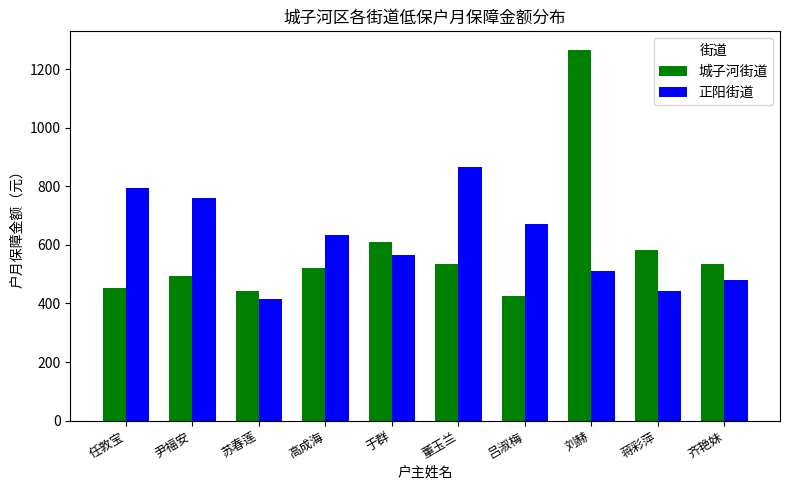

How many distinct data groups are displayed?

2